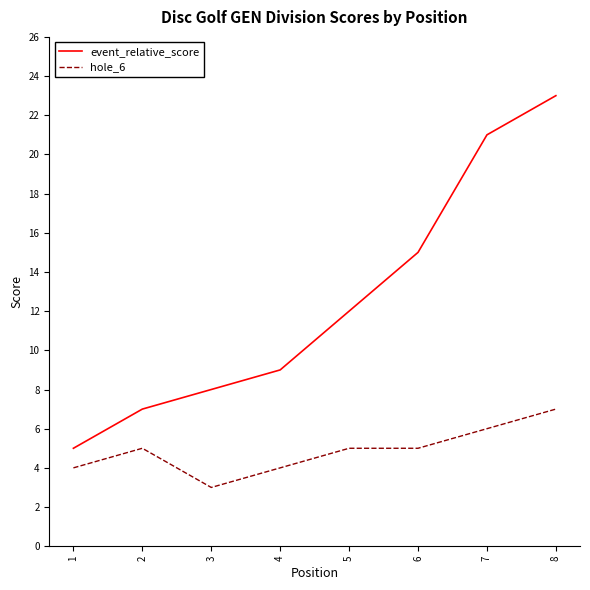

Which series has the largest range (max minus min)?

event_relative_score